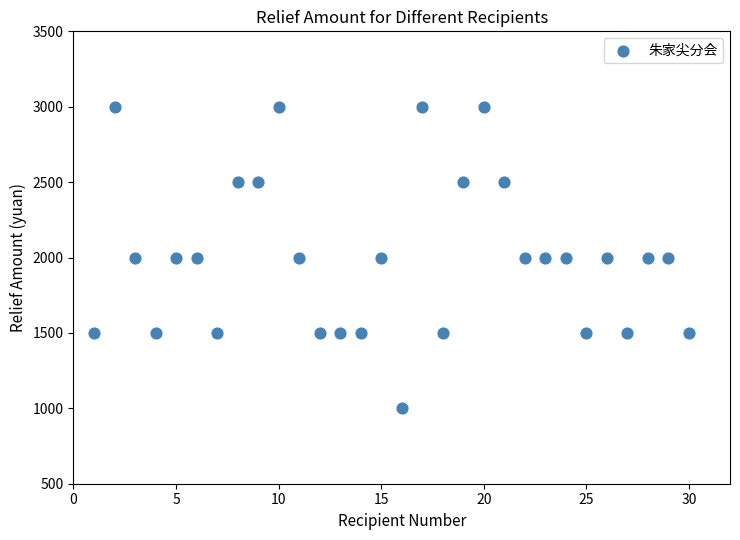

What is the range of X values (max minus min)?

29